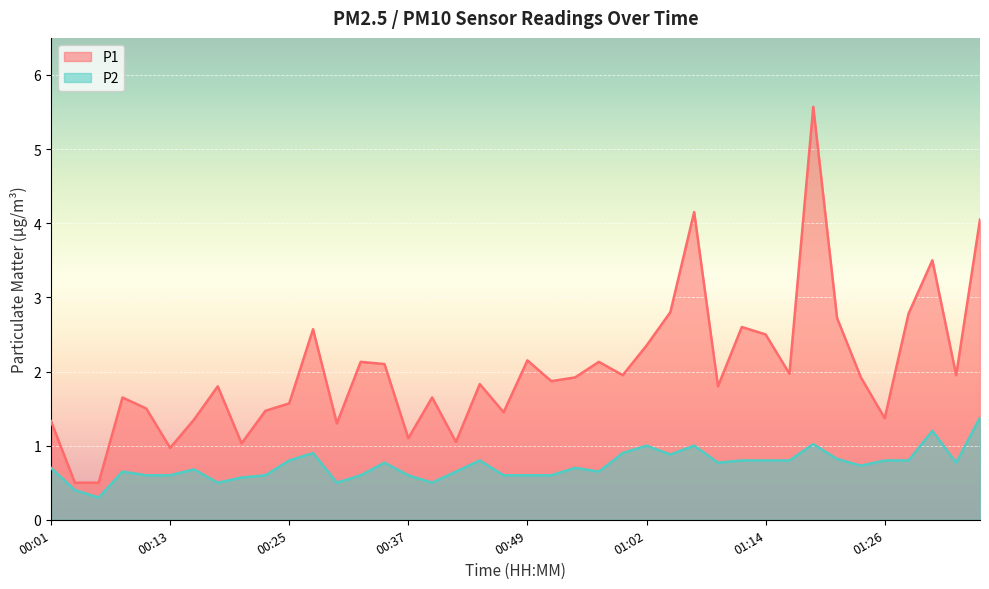

Where is the first local minimum for P2?

00:06